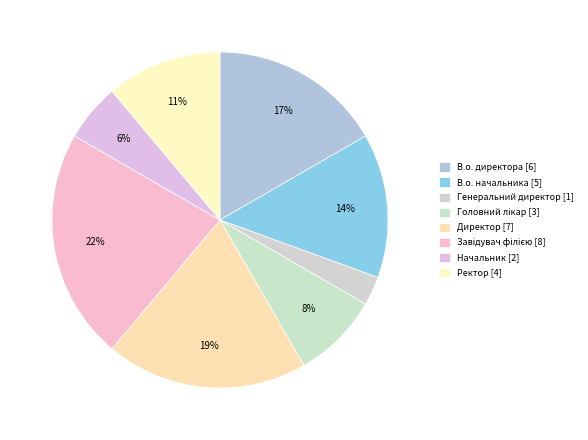

Count the number of slices in the pie.

8